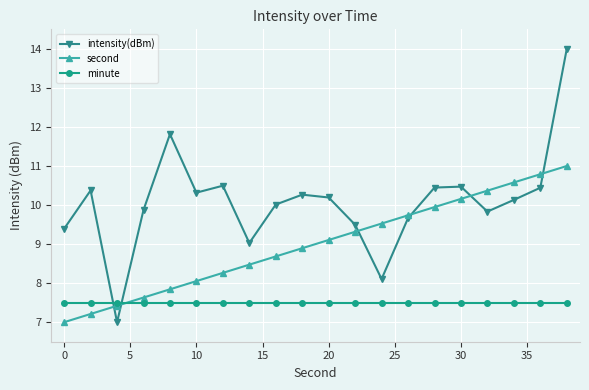

What is the value of the second point at the 11th from the left?

9.1